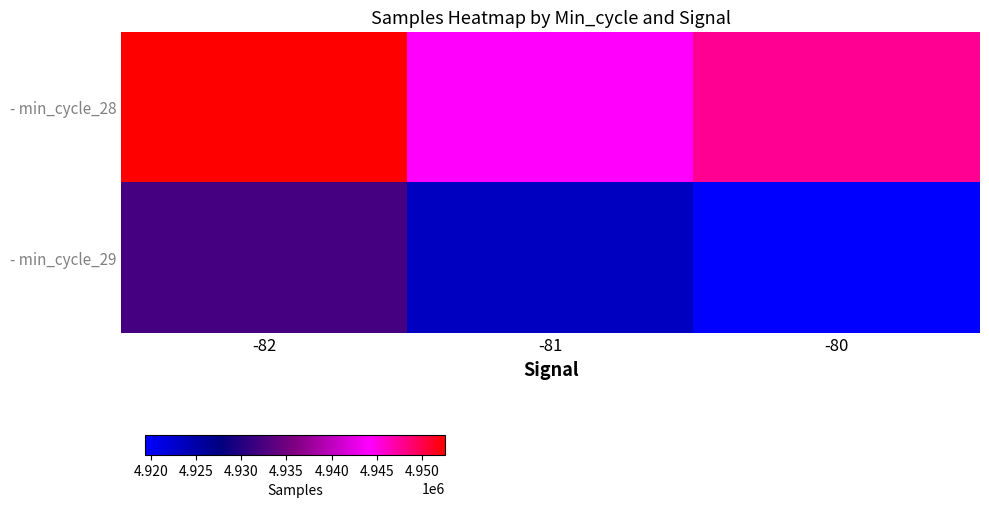

Is the value of - min_cycle_28 at -81 greater than the value of - min_cycle_29 at -80?

Yes